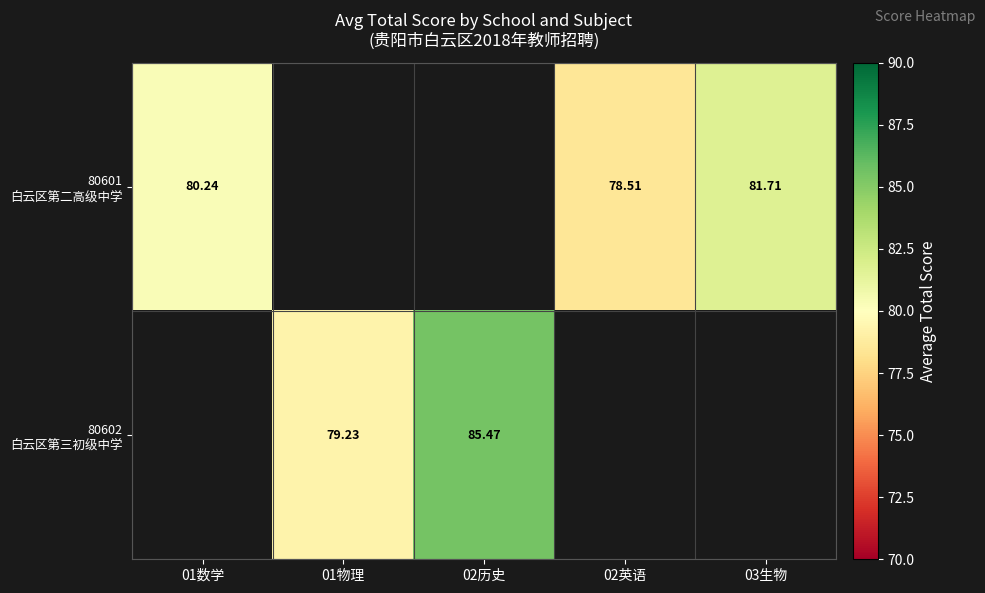

How many values in the 80602 白云区第三初级中学 series exceed 85?

1